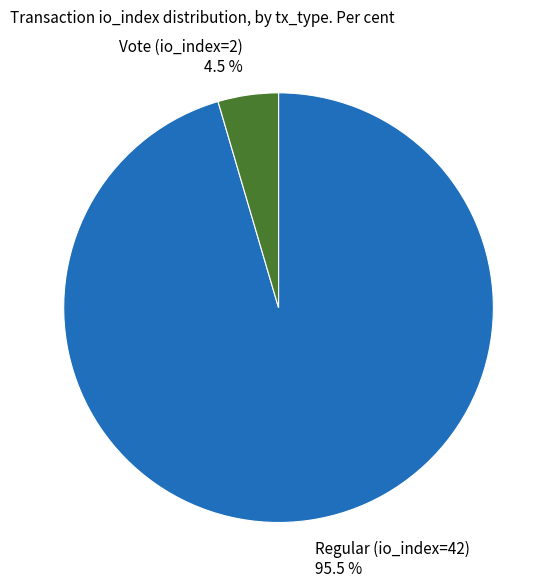

What portion of the pie excludes Regular (io_index=42)?

4.5%